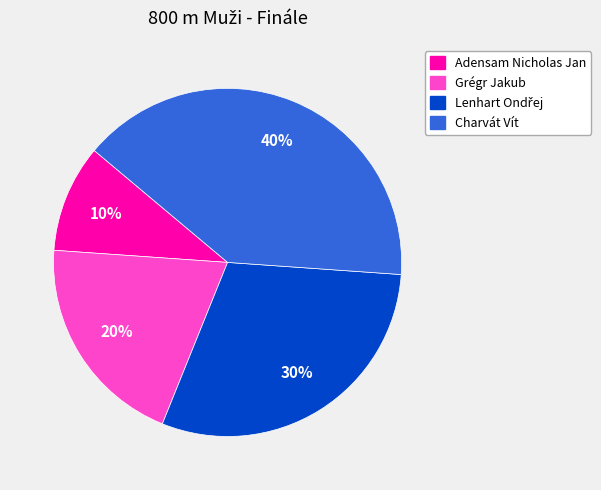

Between Adensam Nicholas Jan and Charvát Vít, which is larger?

Charvát Vít